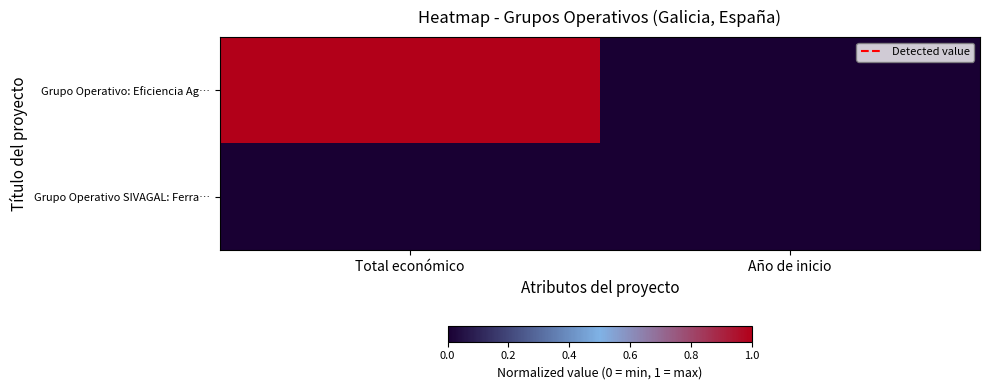

Which category has the lowest value across all series?

Año de inicio